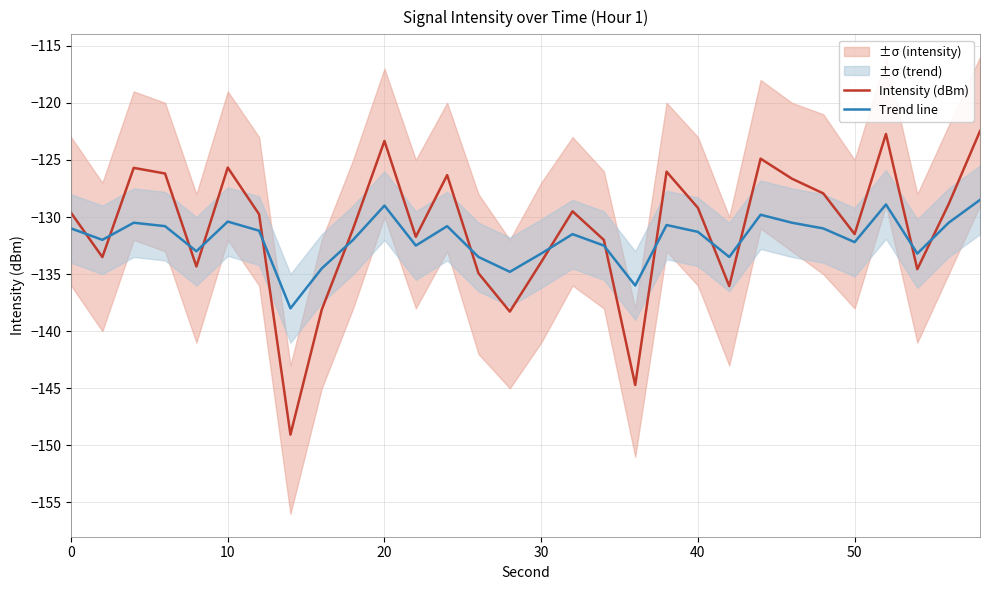

Is it true that Trend line equals -129.0 at 20?

True